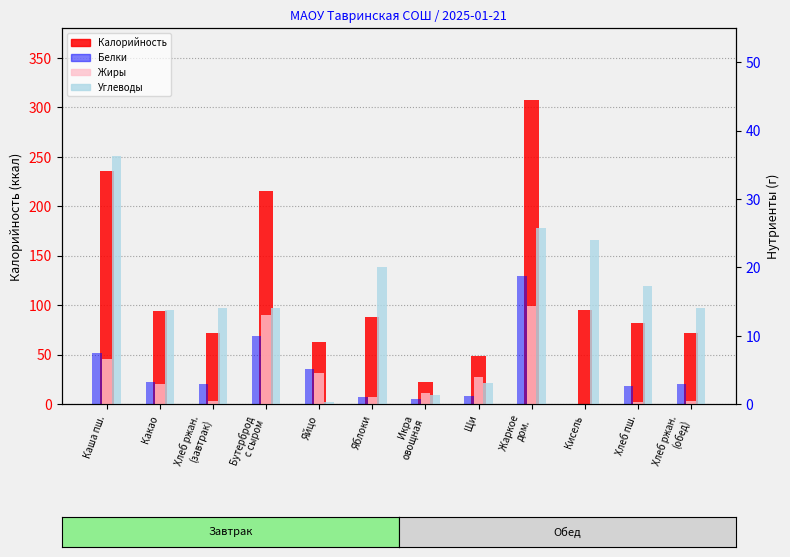

Reading left to right, list all the values displayed in this chart.

Калорийность: 235.0	94.0	72.0	215.0	63.0	88.0	22.0	49.0	307.0	95.0	82.0	72.0
Белки: 7.5	3.3	3.0	10.0	5.1	1.0	0.8	1.2	18.8	0.0	2.7	3.0
Жиры: 6.6	2.9	0.5	13.0	4.6	1.0	1.6	4.0	14.3	0.0	0.3	0.5
Углеводы: 36.3	13.8	14.0	14.0	0.3	20.0	1.3	3.0	25.8	24.0	17.2	14.0